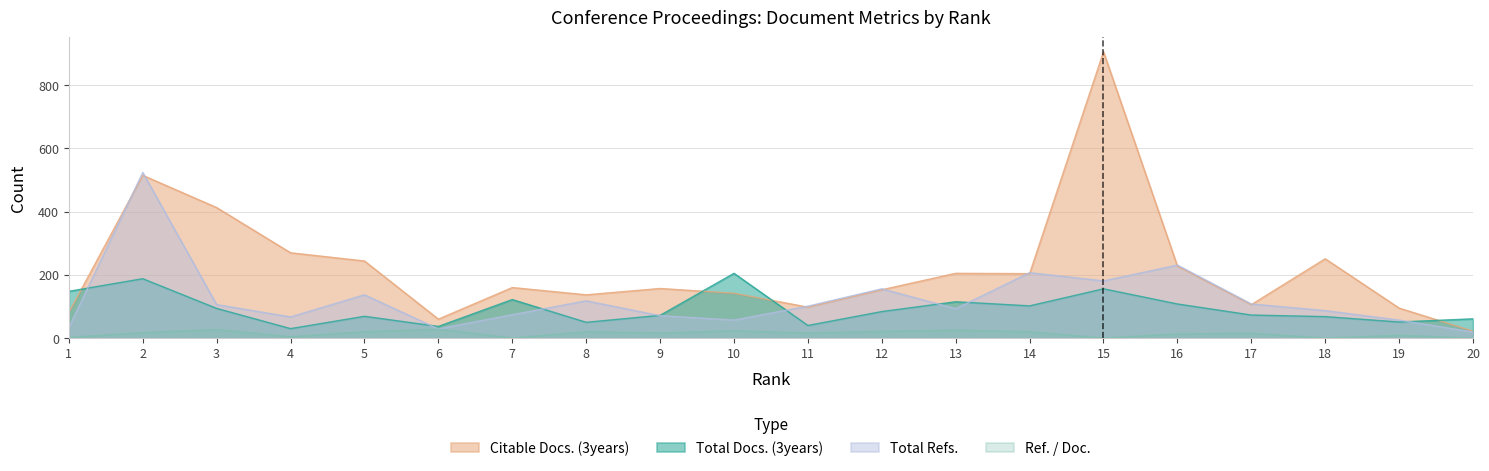

Reading left to right, list all the values displayed in this chart.

Total Docs. (3years): 1=148	2=188	3=94	4=30	5=69	6=37	7=122	8=50	9=72	10=205	11=40	12=84	13=115	14=102	15=156	16=108	17=73	18=68	19=51	20=61
Citable Docs. (3years): 1=81	2=515	3=413	4=270	5=244	6=60	7=160	8=137	9=157	10=142	11=98	12=153	13=205	14=204	15=906	16=228	17=106	18=251	19=95	20=22
Total Refs.: 1=33	2=524	3=106	4=67	5=137	6=29	7=74	8=118	9=71	10=57	11=101	12=156	13=93	14=207	15=181	16=231	17=108	18=87	19=57	20=19
Ref. / Doc.: 1=2	2=17	3=27	4=4	5=20	6=28	7=0	8=20	9=16	10=23	11=16	12=21	13=25	14=20	15=0	16=13	17=15	18=0	19=9	20=0